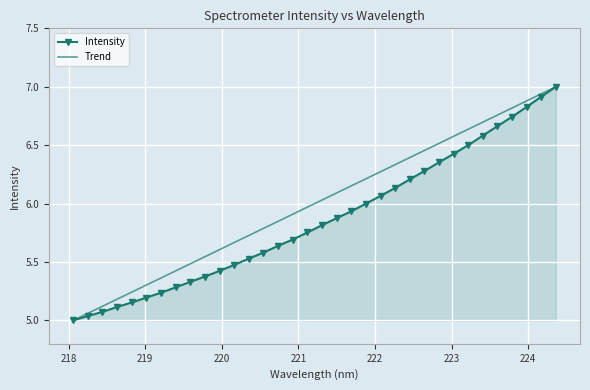

What is the maximum value shown in the chart?

7.0